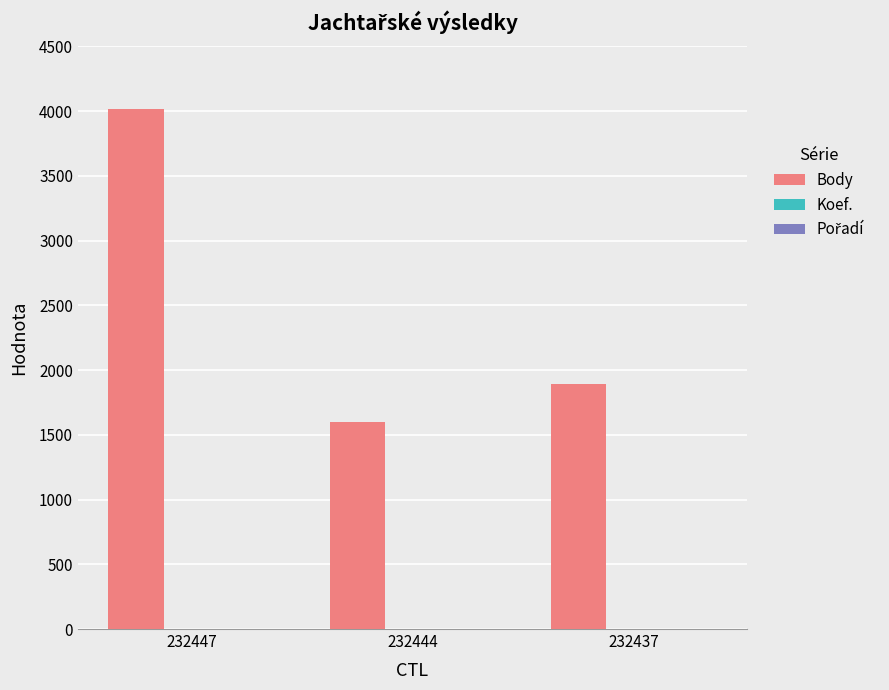

What is the sum of all Body values?

7508